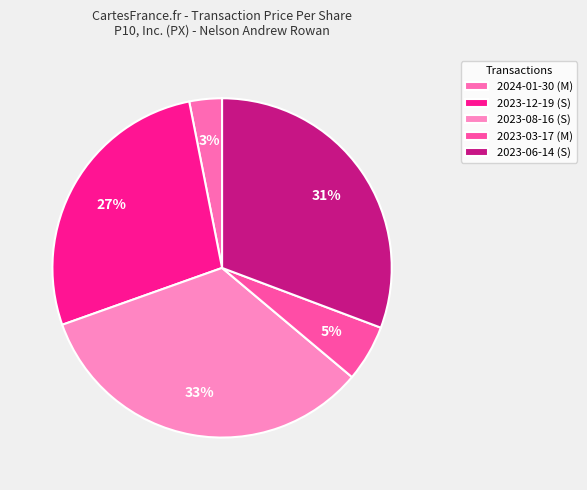

What is the change in value from 2023-12-19 (S) to 2023-06-14 (S)?

+1.3